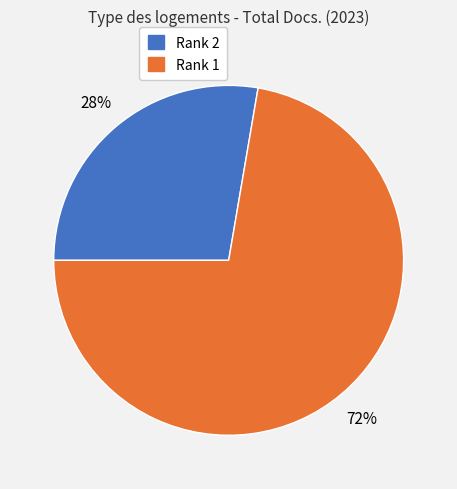

Is there a majority slice in this chart?

Yes